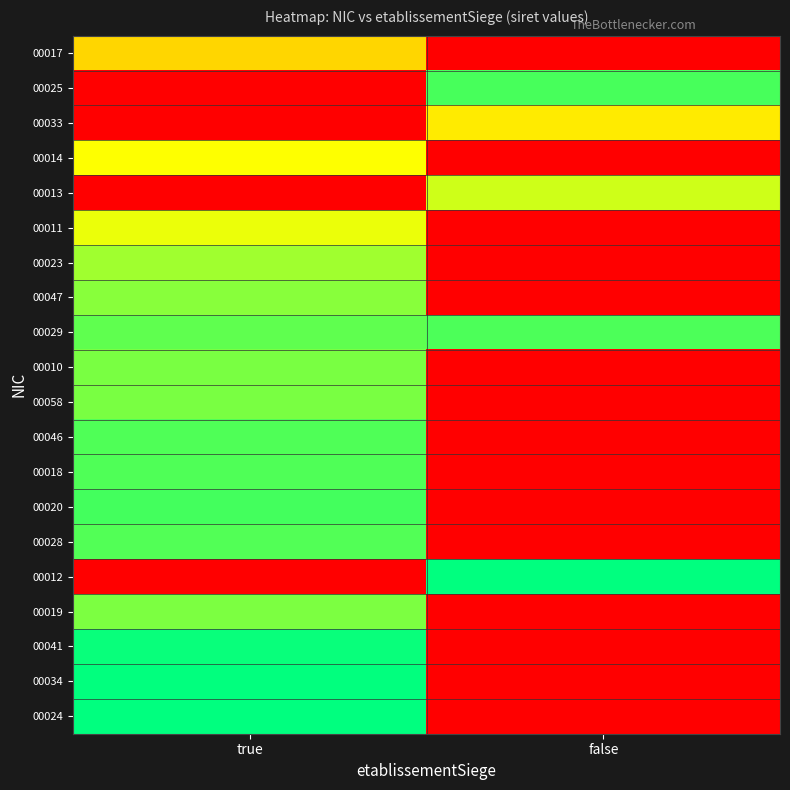

What is the spread (max minus min) of values at true?

1.0